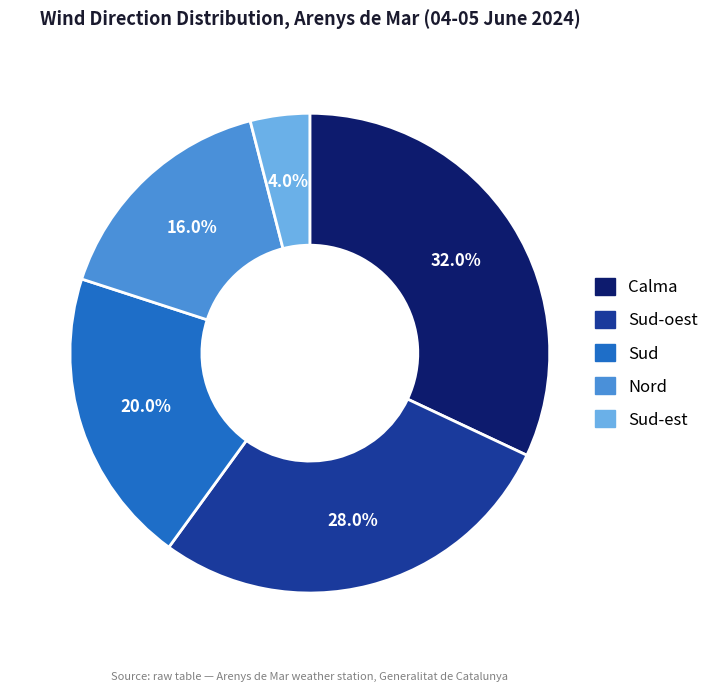

Is there a majority slice in this chart?

No